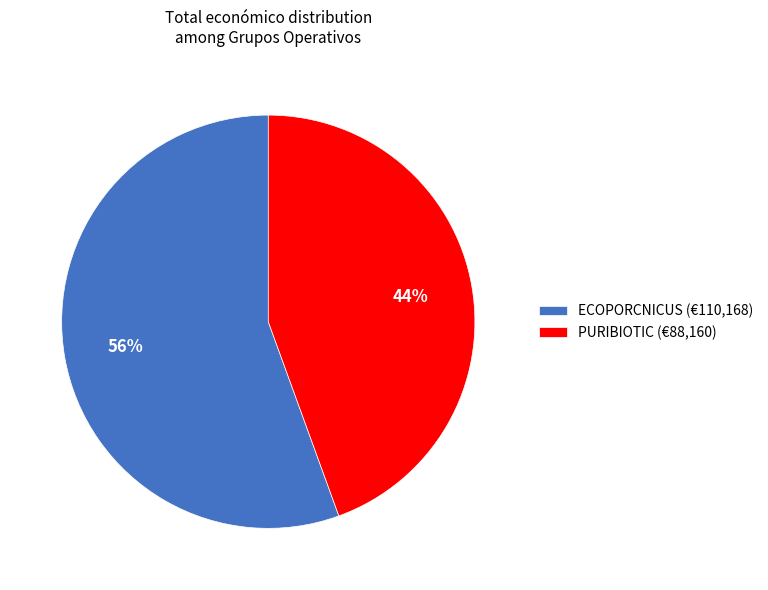

Rank the categories by value from highest to lowest.

ECOPORCNICUS (€110,168), PURIBIOTIC (€88,160)